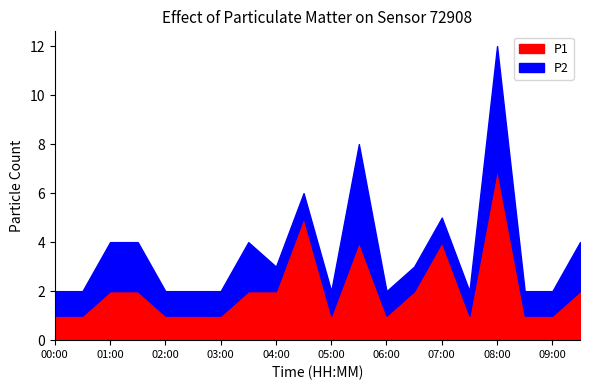

Where does the P1 series first go above 2?

04:30